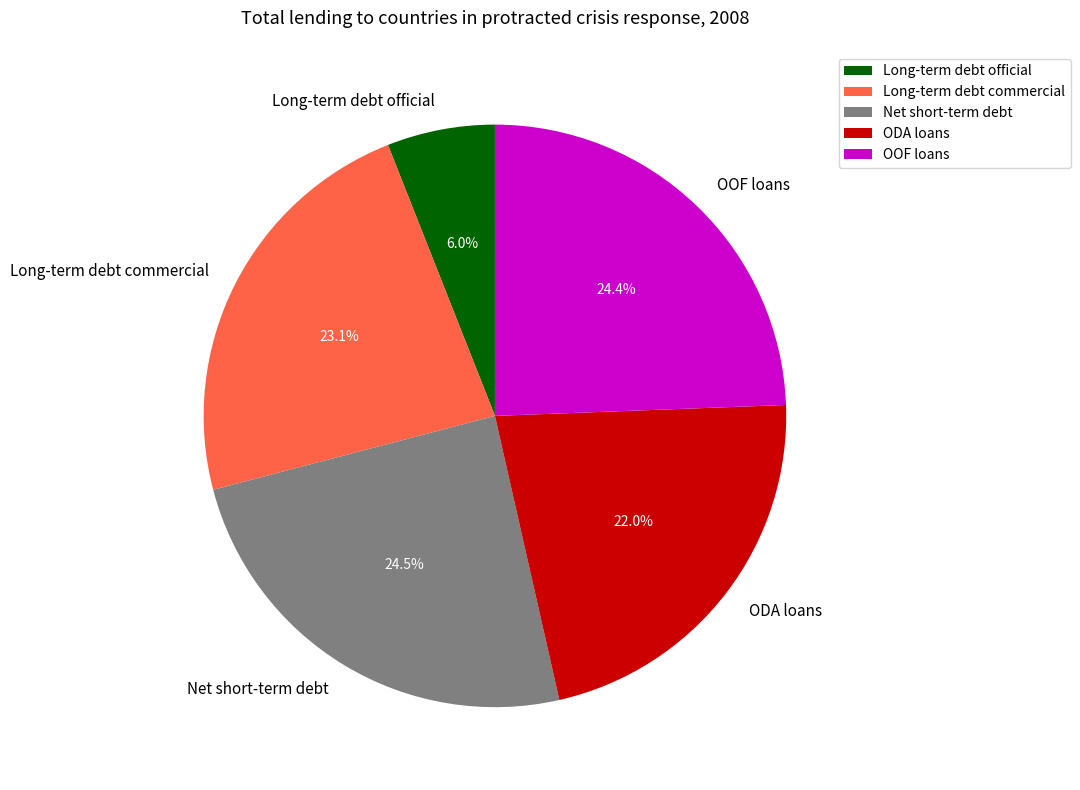

Count the number of slices in the pie.

5